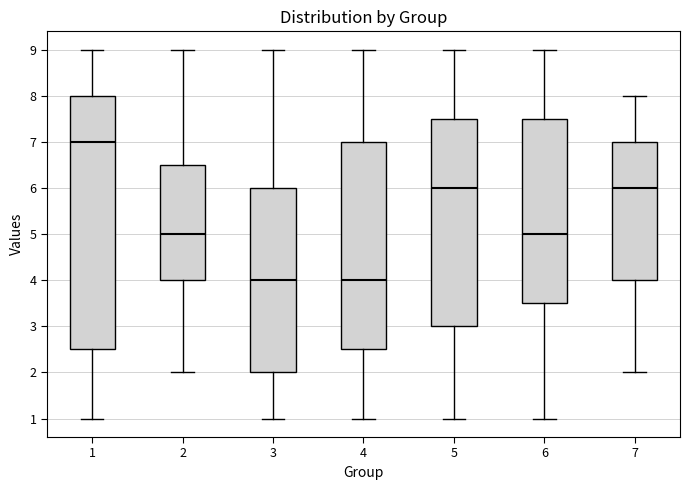

Which box is the tallest, from its lower edge to its upper edge?

1